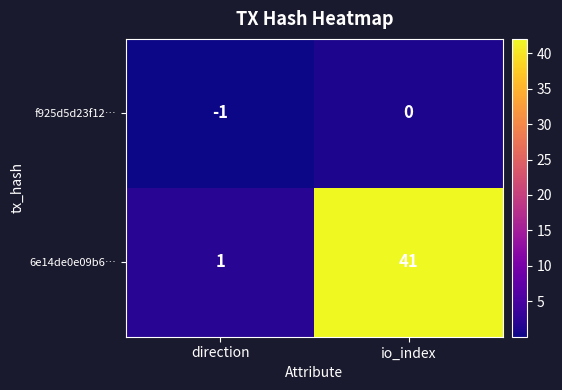

At which category is the sum across all series the highest?

io_index